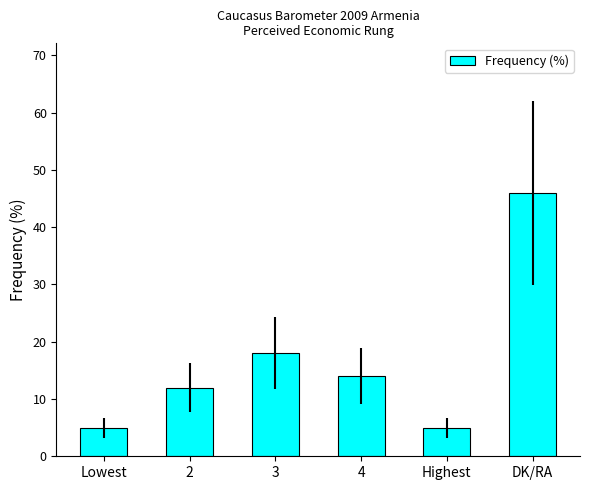

At which label is the value closest to 25?

3